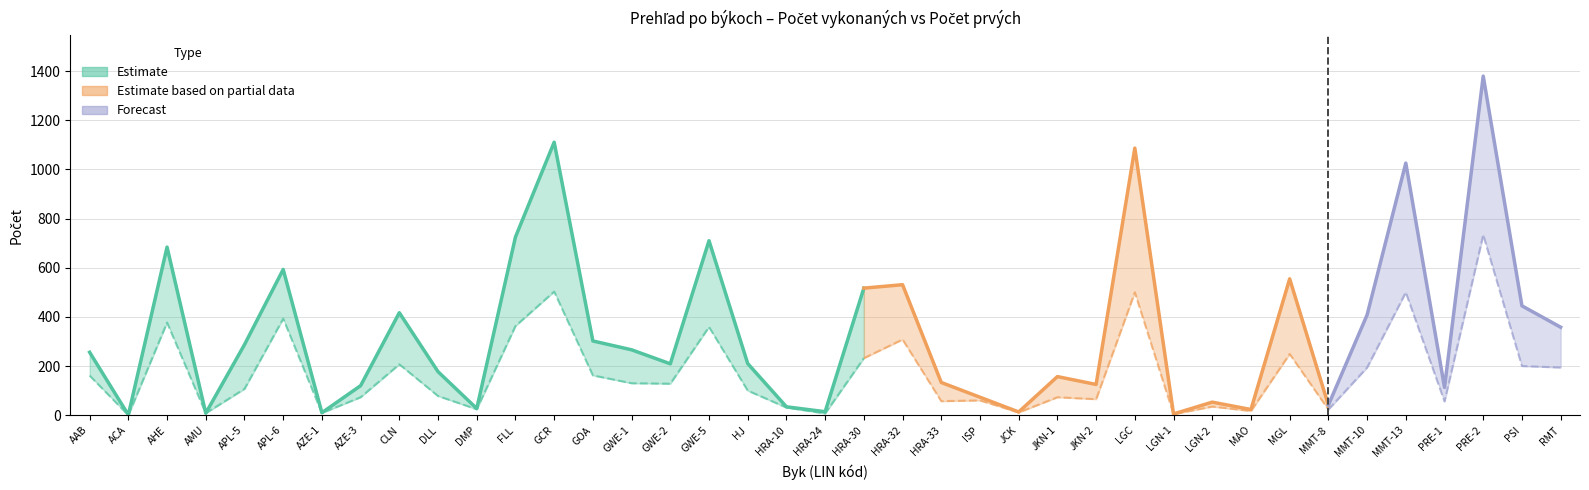

How many data points in Počet vykonaných are less than 210?

19